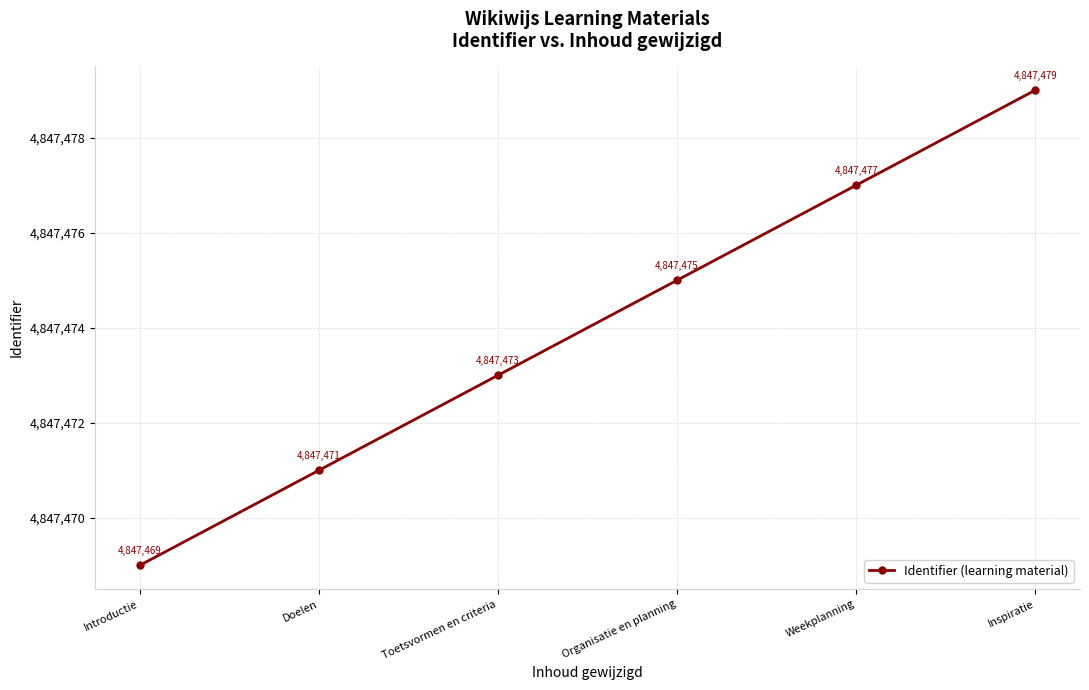

What is the difference between the values at Introductie and Weekplanning?

8